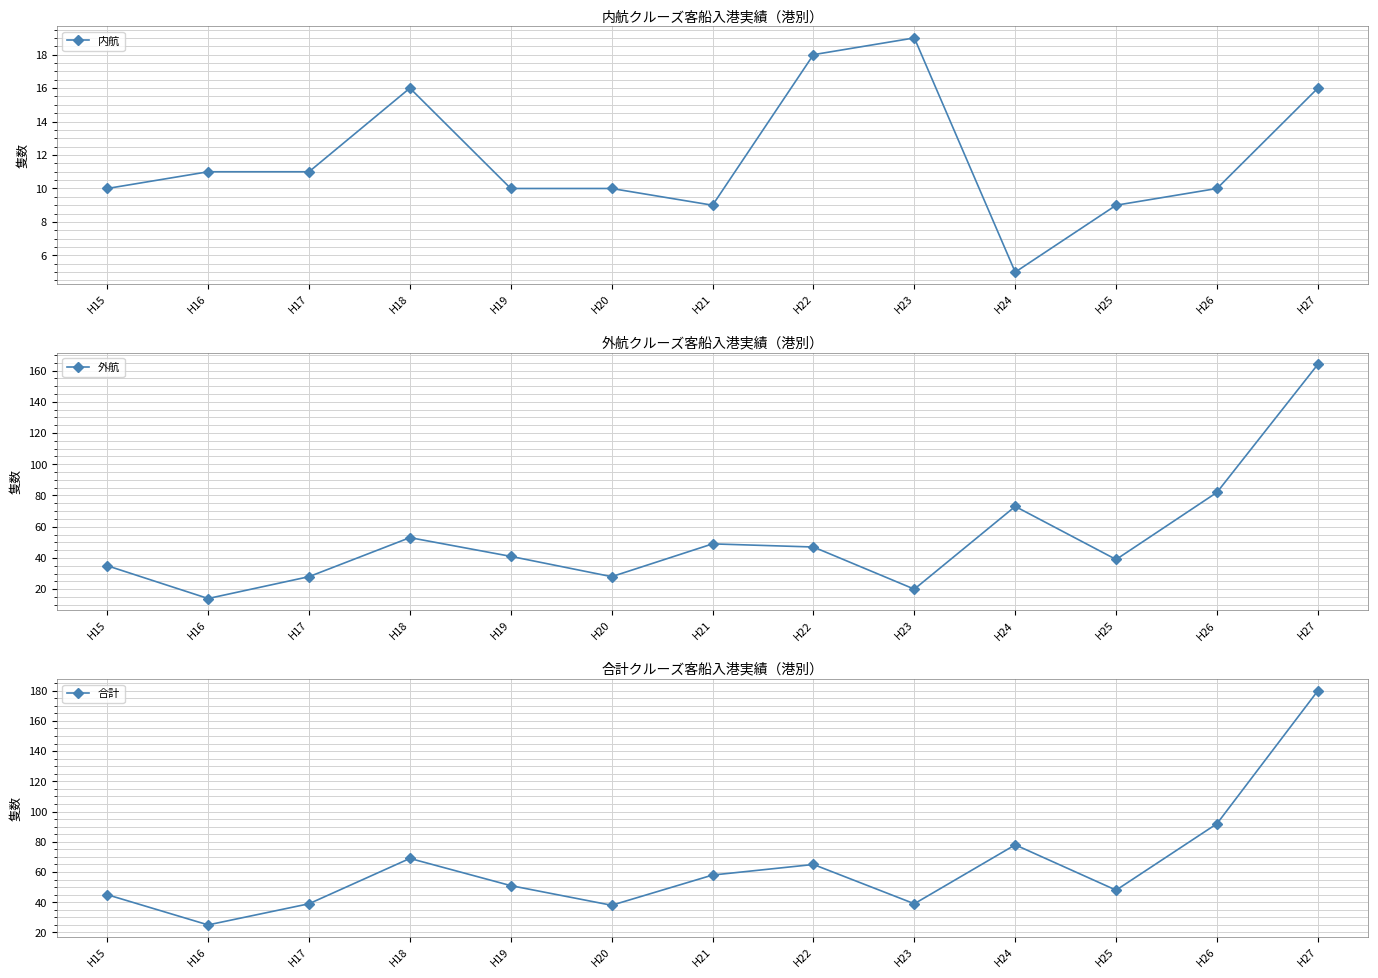

What is the difference between the maximum and minimum values in the 外航 series?

150